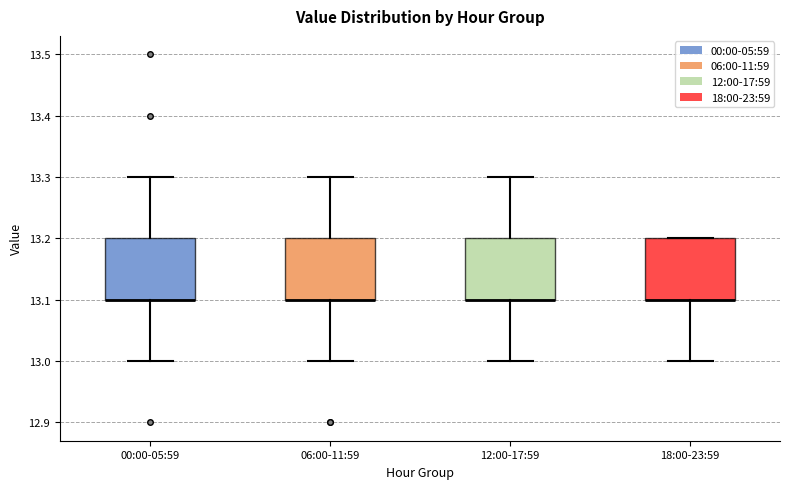

Reading left to right, read every box against the y-axis: the position of its median line, the range the box covers, and the ends of its whiskers. The values are not printed on the chart, so give them approximately, as read against the axis.

00:00-05:59: median 13.1 (drawn on the box's lower edge), box 13.1 to 13.2, whiskers 13.0 to 13.3
06:00-11:59: median 13.1 (drawn on the box's lower edge), box 13.1 to 13.2, whiskers 13.0 to 13.3
12:00-17:59: median 13.1 (drawn on the box's lower edge), box 13.1 to 13.2, whiskers 13.0 to 13.3
18:00-23:59: median 13.1 (drawn on the box's lower edge), box 13.1 to 13.2, whiskers 13.0 to 13.2